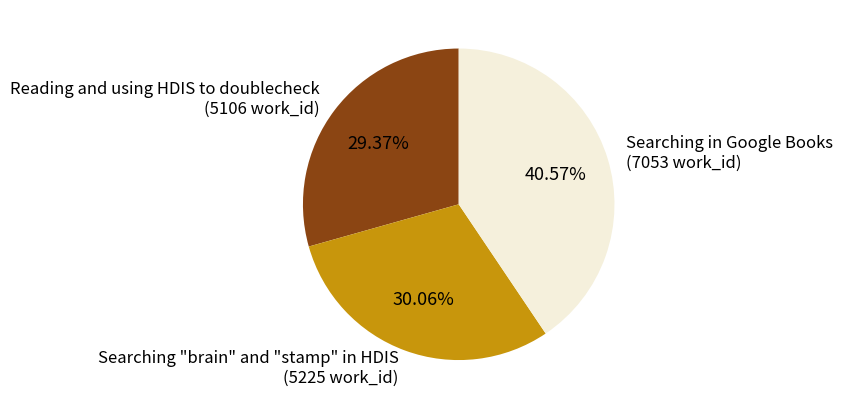

Count the number of slices in the pie.

3